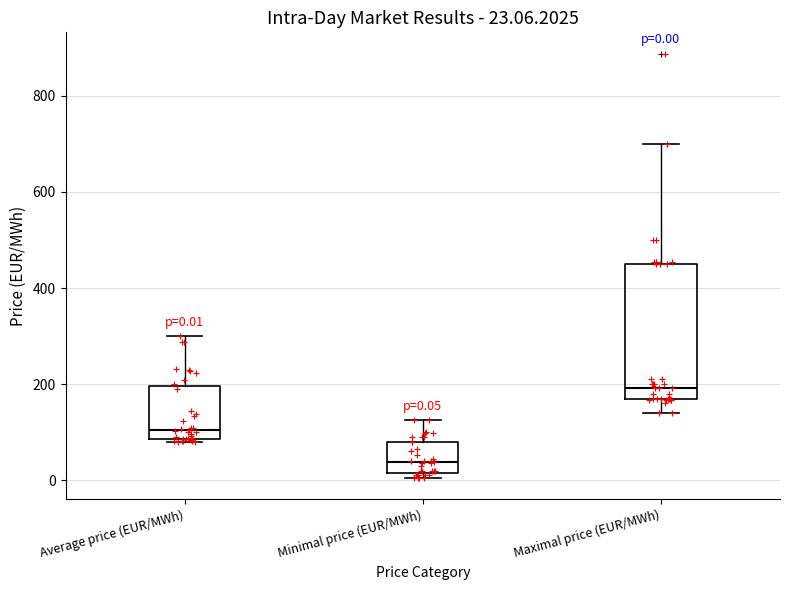

Which box has the lowest median line?

Minimal price (EUR/MWh)